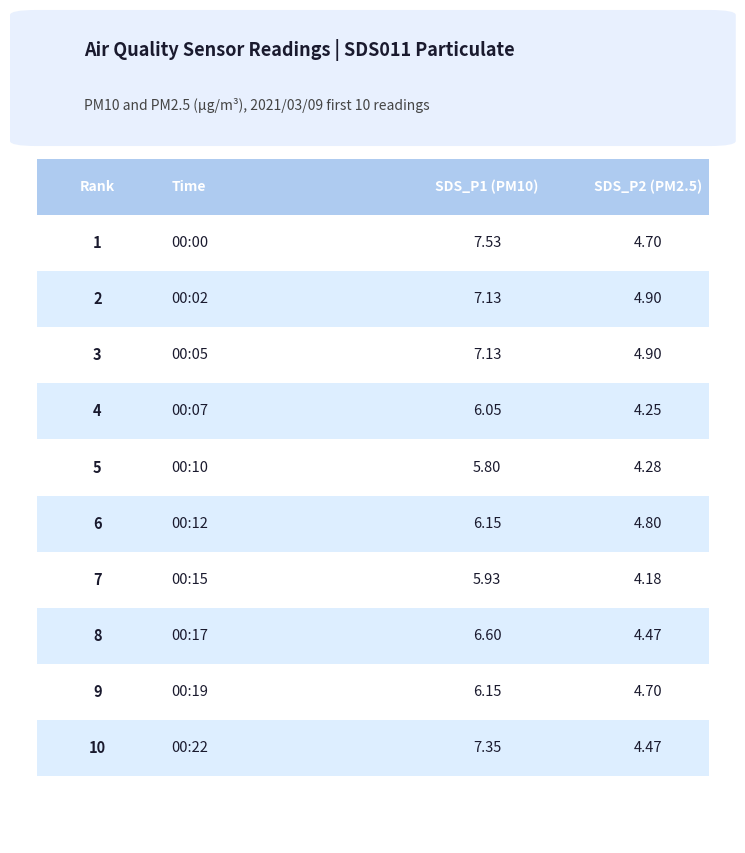

What is the value of the SDS_P1 bar at the 1st from the left?

7.5